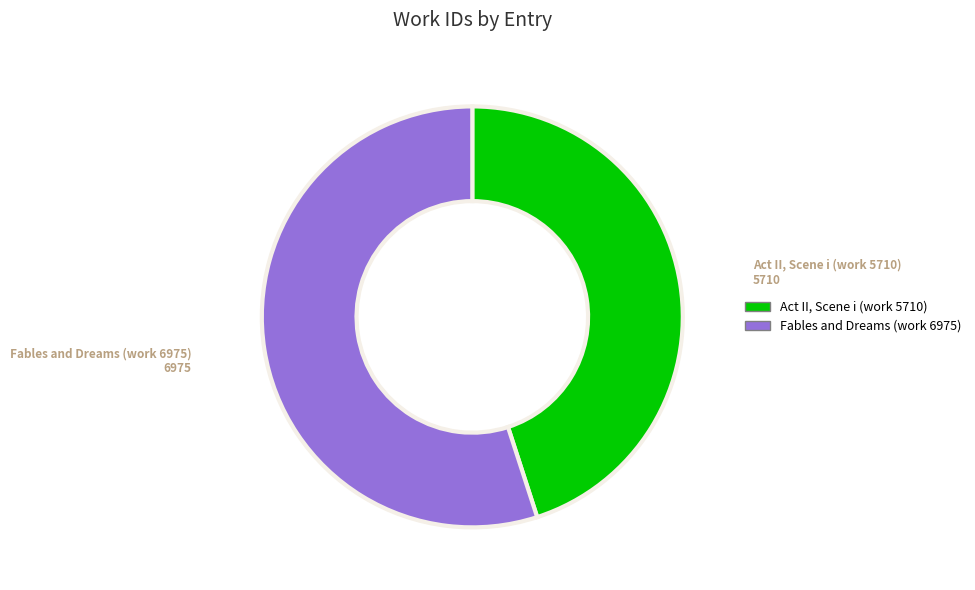

Count the number of slices in the pie.

2